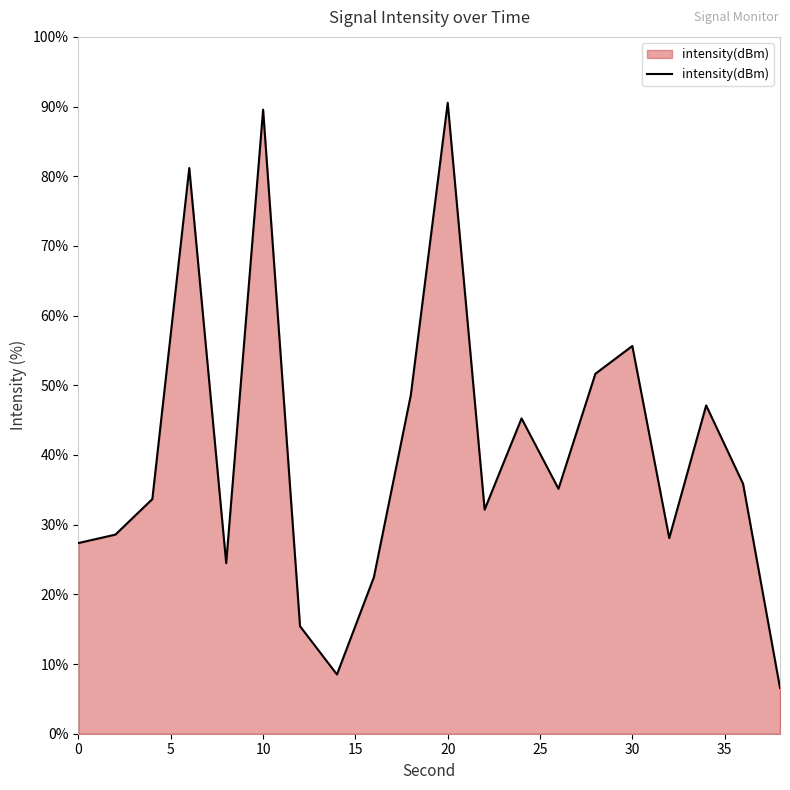

What is the difference between the maximum and minimum values?

84.0